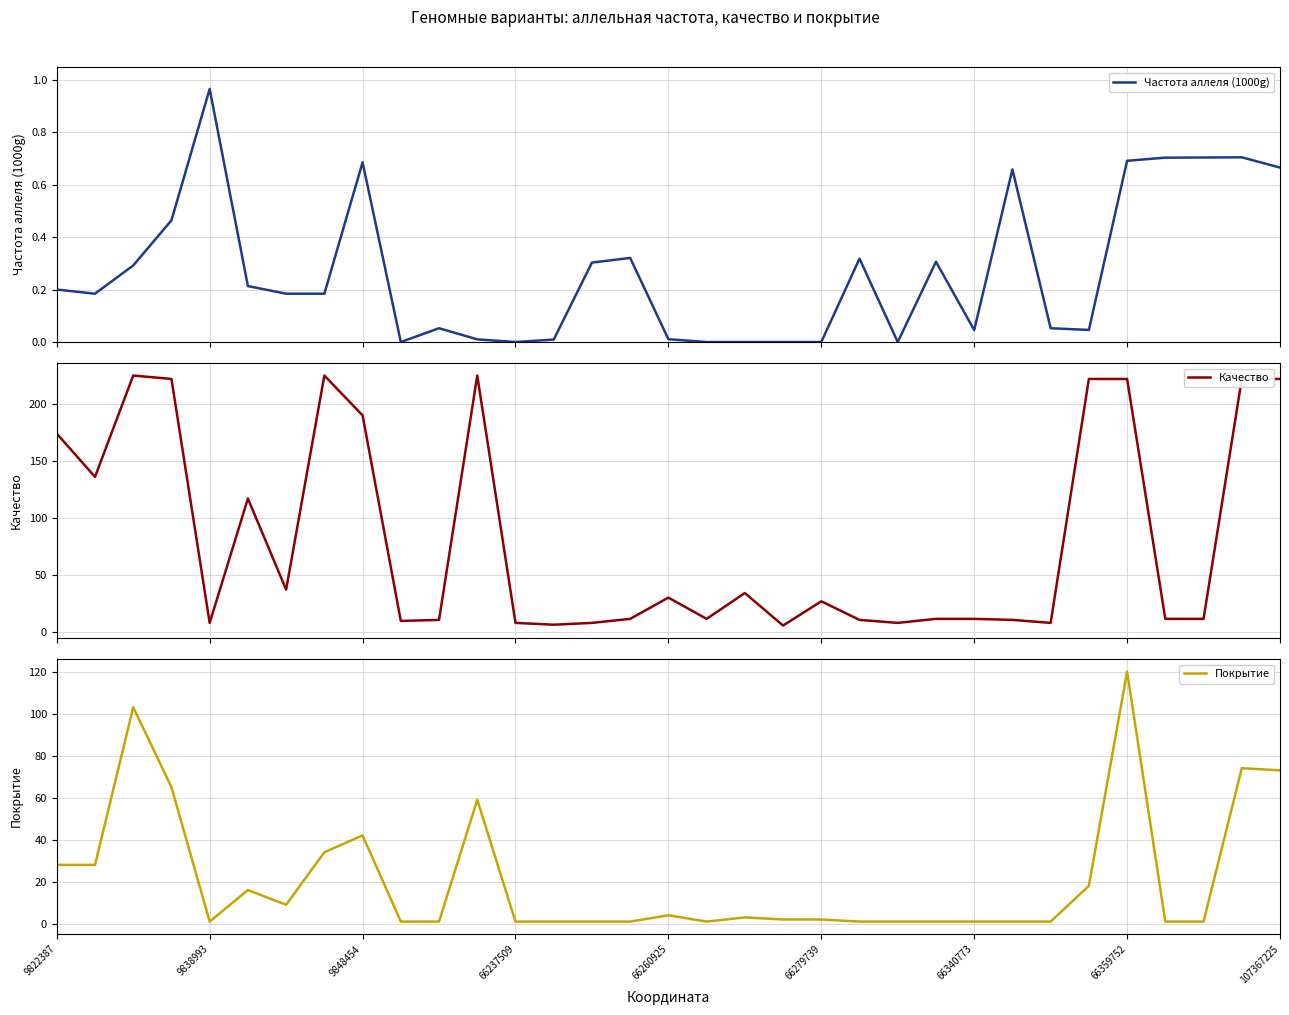

At how many categories does at least one series exceed 55?

12